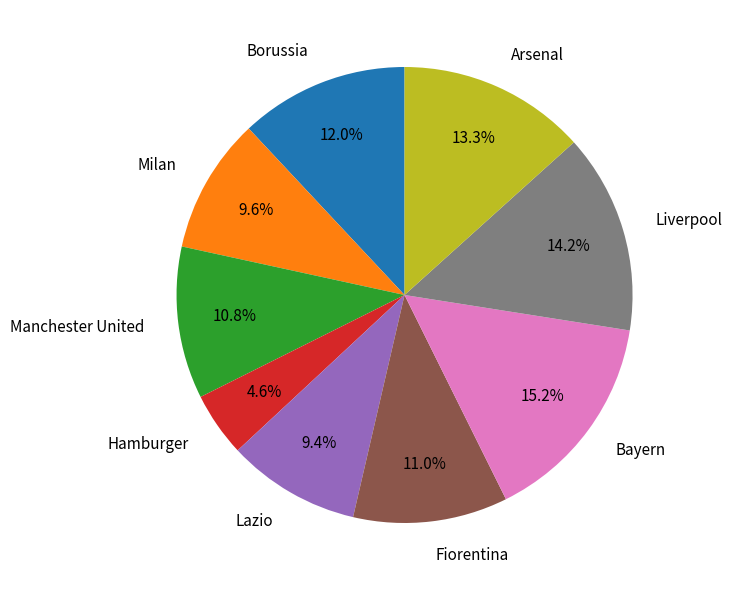

What is the smallest slice in the pie chart?

Hamburger